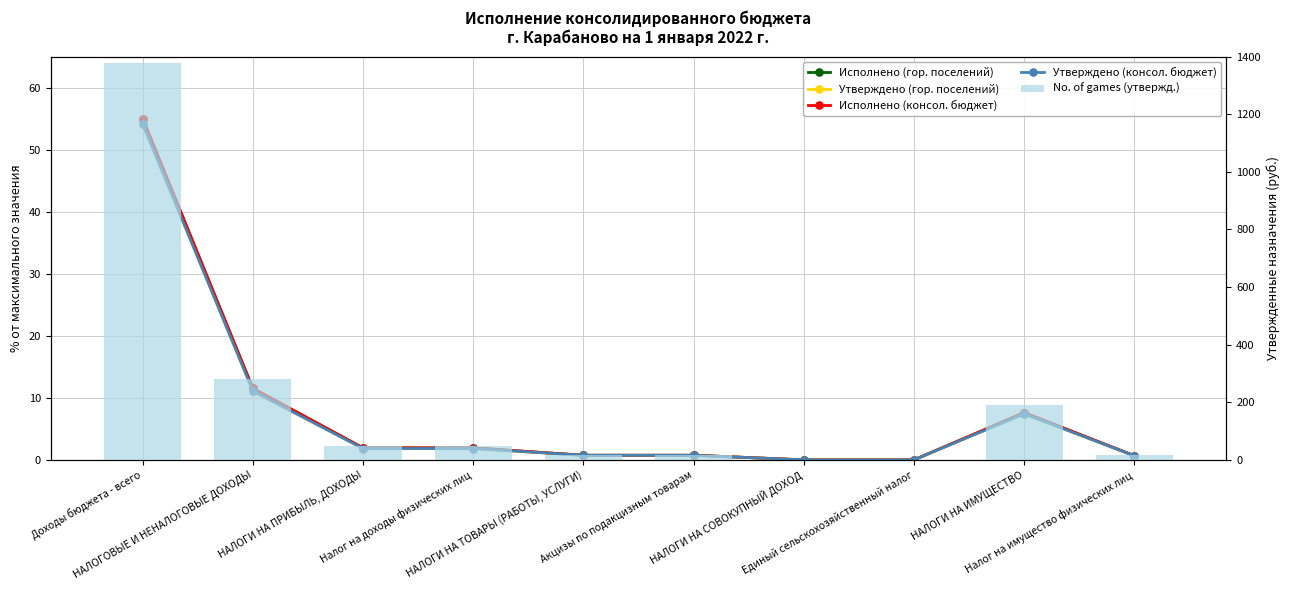

Rank the series by their maximum value, from lowest to highest.

Утверждено (гор. поселений), Утверждено (консол. бюджет), Исполнено (гор. поселений), Исполнено (консол. бюджет), No. of games (утвержд.)